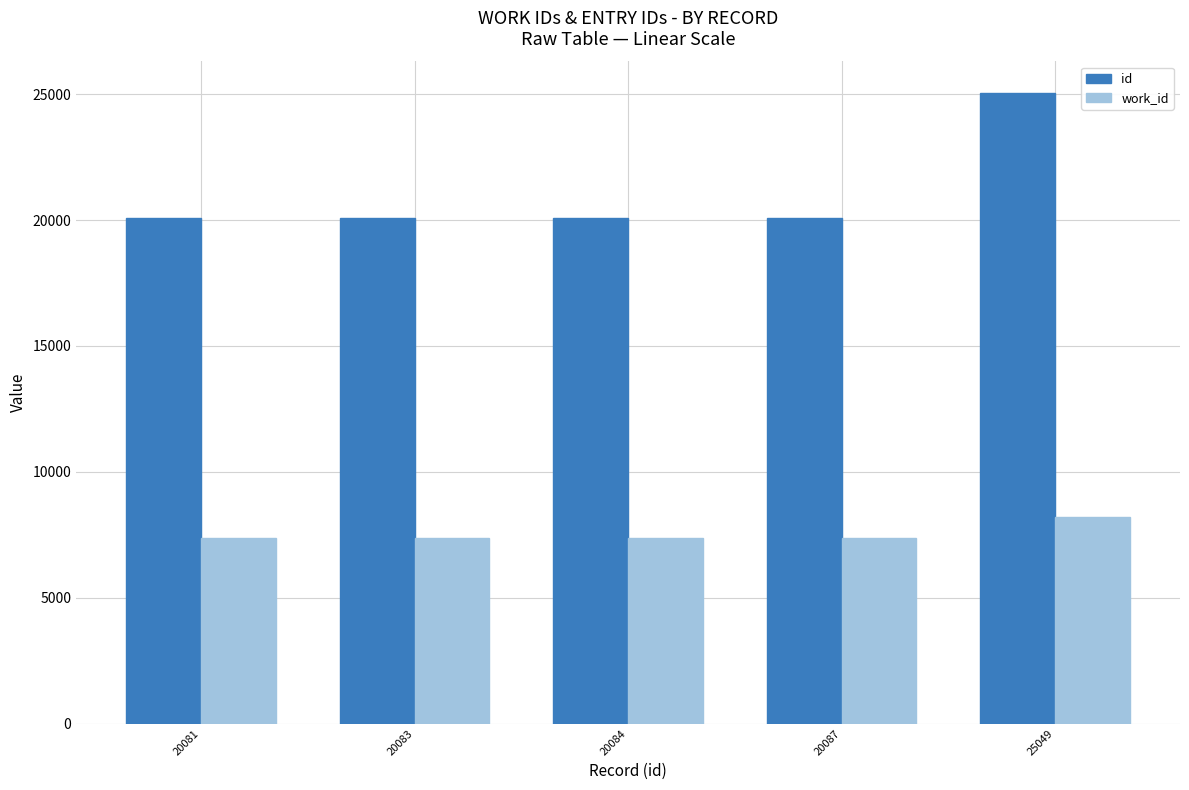

At which label is id closest to 22565?

20087